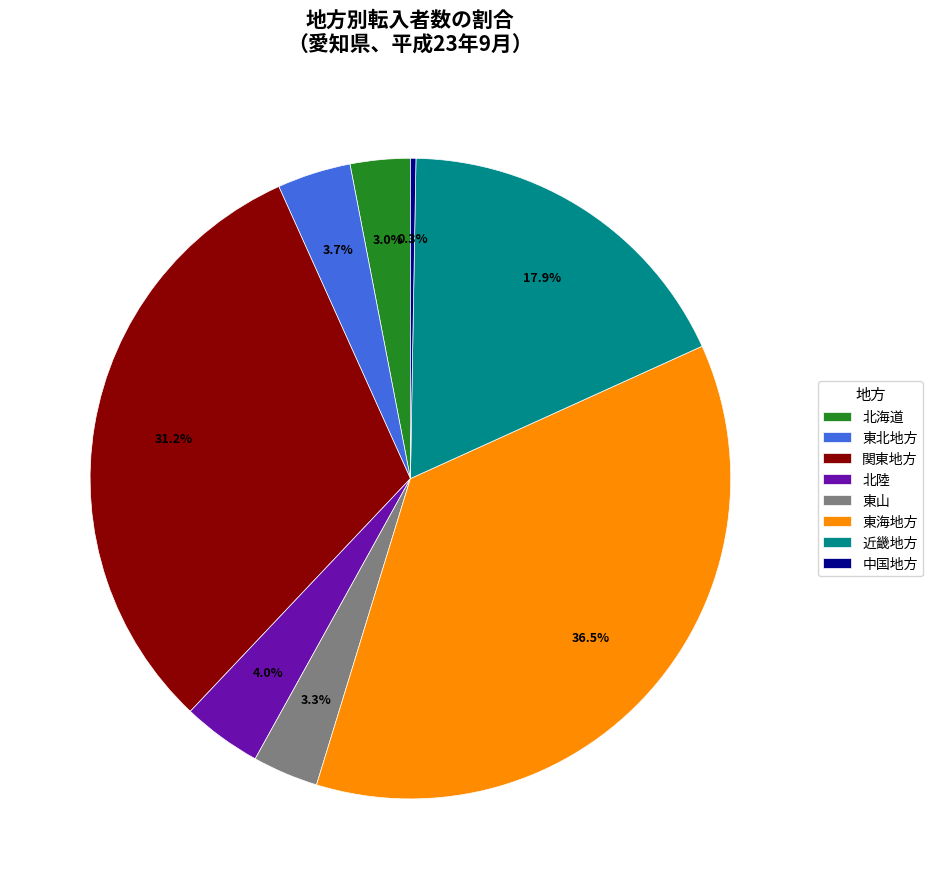

Which has a higher value, 関東地方 or 北海道?

関東地方